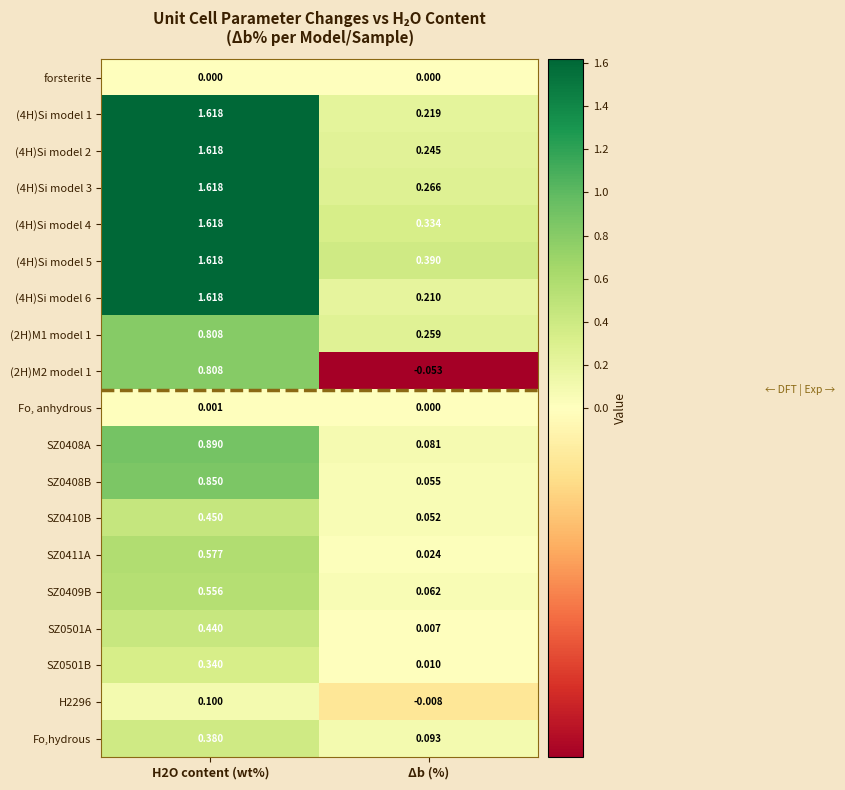

Which label corresponds to the largest value in the chart?

H2O content (wt%)